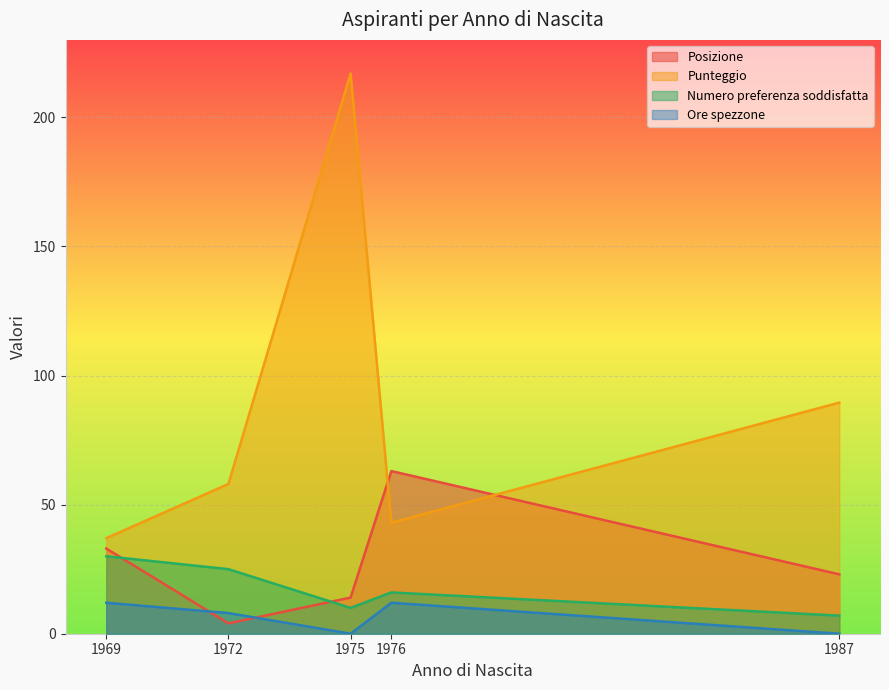

How many positive values does the Ore spezzone series have?

3